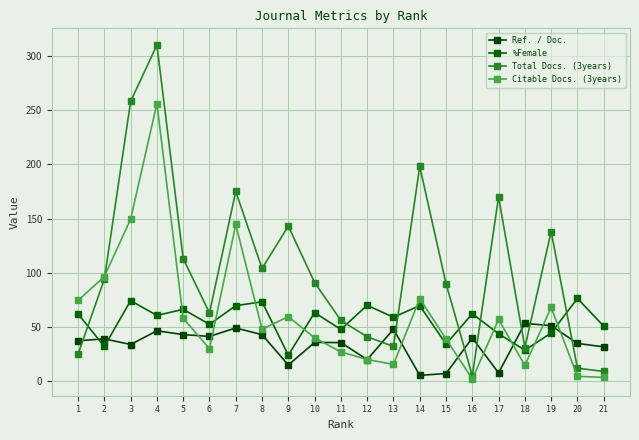

Reading right to left, list all the values displayed in this chart.

Ref. / Doc.: 31.7	34.8	51.2	53.3	7.7	39.9	7.0	5.4	47.9	19.9	35.6	35.8	14.9	42.9	49.1	41.3	43.0	46.5	33.8	39.1	37.2
%Female: 50.8	76.3	44.4	28.6	43.8	62.2	34.2	69.7	59.0	70.0	47.7	63.3	24.0	73.2	69.7	52.4	66.3	60.6	74.3	32.0	62.0
Total Docs. (3years): 9.0	12.0	138.0	31.0	170.0	5.0	90.0	198.0	32.0	41.0	56.0	91.0	143.0	104.0	175.0	63.0	113.0	310.0	258.0	94.0	25.0
Citable Docs. (3years): 3.5	4.5	68.0	14.5	57.0	2.0	39.0	76.0	15.5	20.0	27.0	40.0	59.5	48.0	144.5	30.0	58.0	256.0	149.5	96.5	74.5